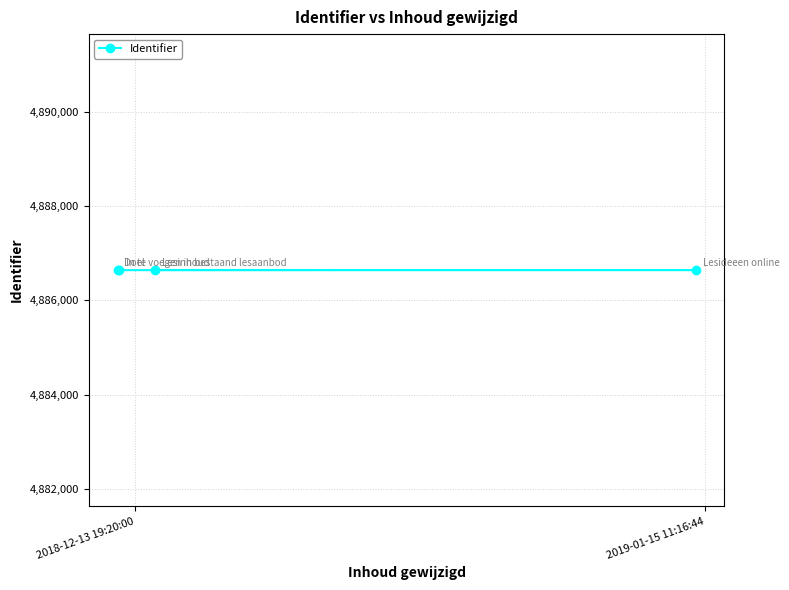

True or false: the data shows 2626629 at 2018-12-13 19:20:00.

False